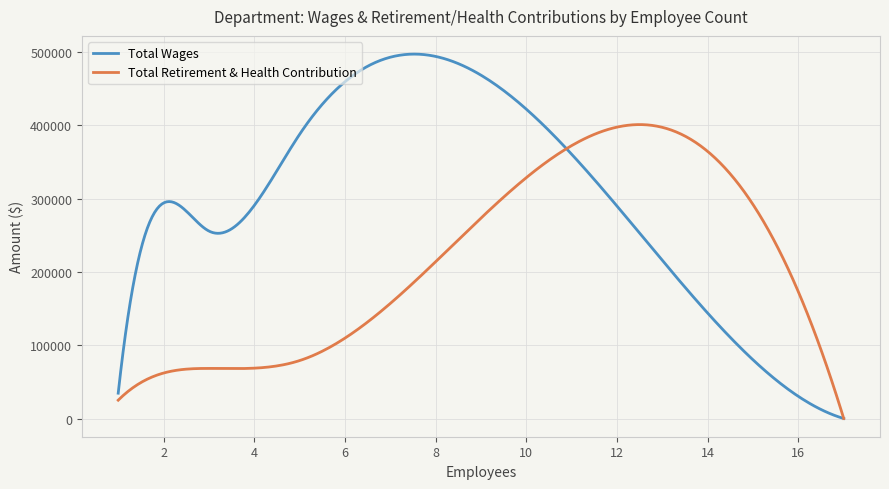

Which series has the largest total across all categories?

Total Wages